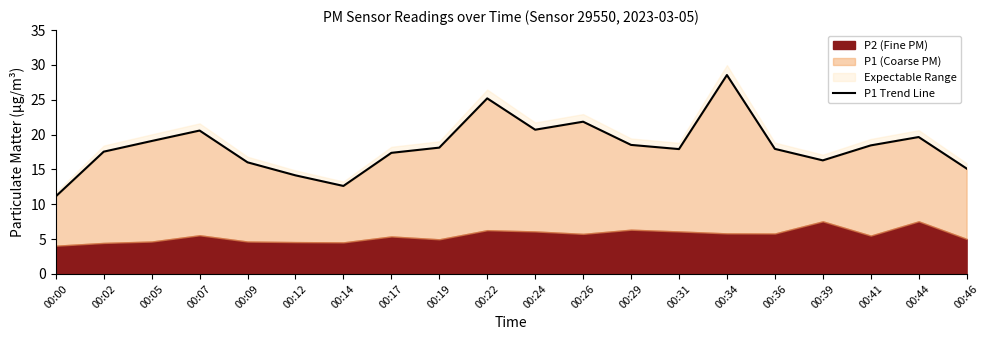

What is the change in value from 00:09 to 00:22?

+9.2